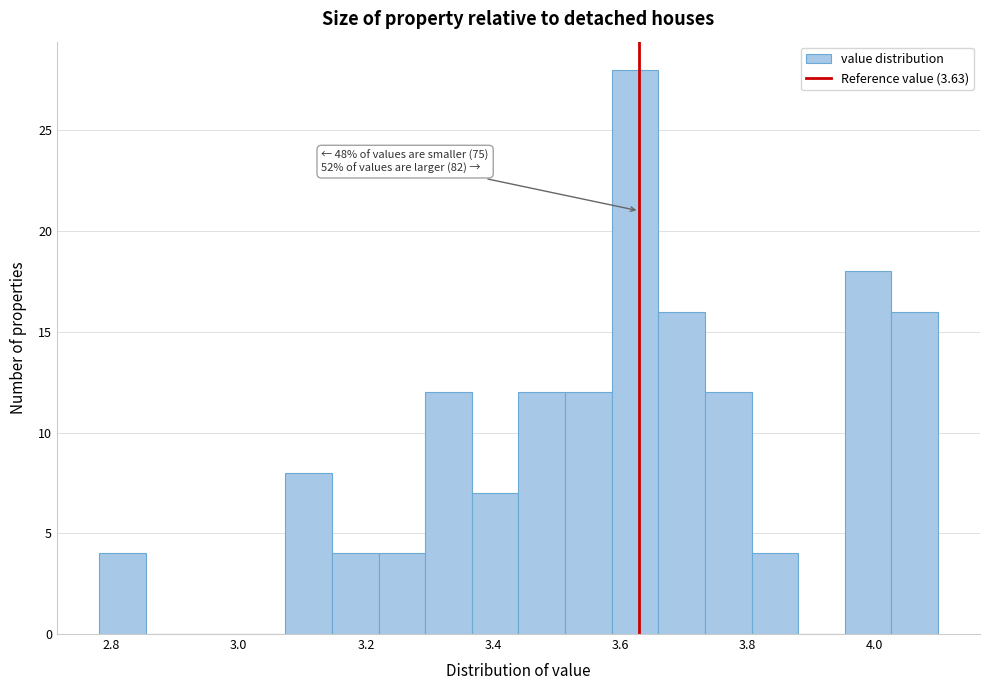

Around what value on the x-axis is the tallest bar? Give the approximate position of its centre, as read against the axis.

3.62